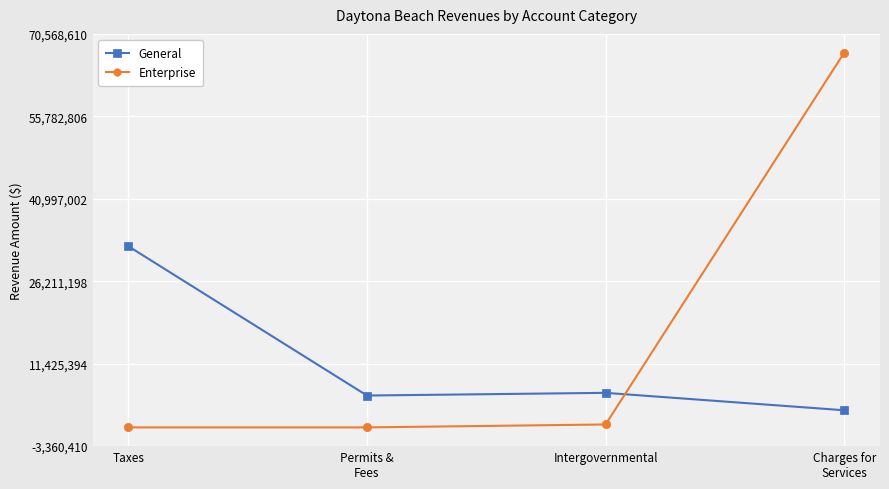

Does the chart have visible grid lines?

Yes